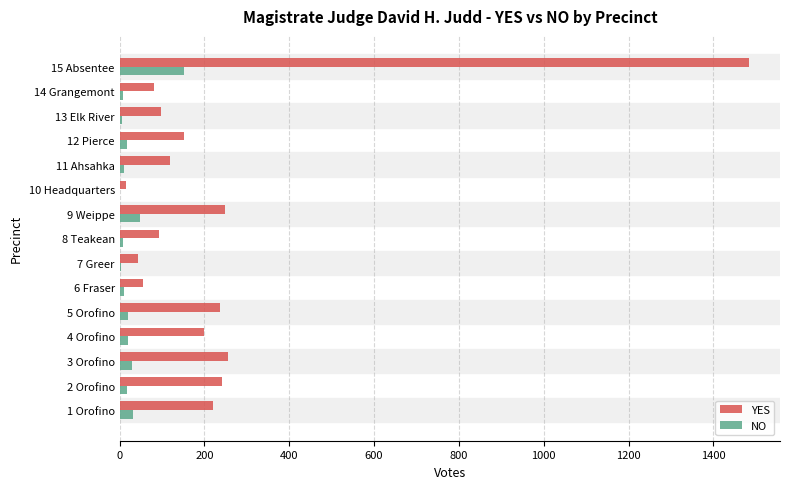

What is the maximum value shown in the chart?

1483